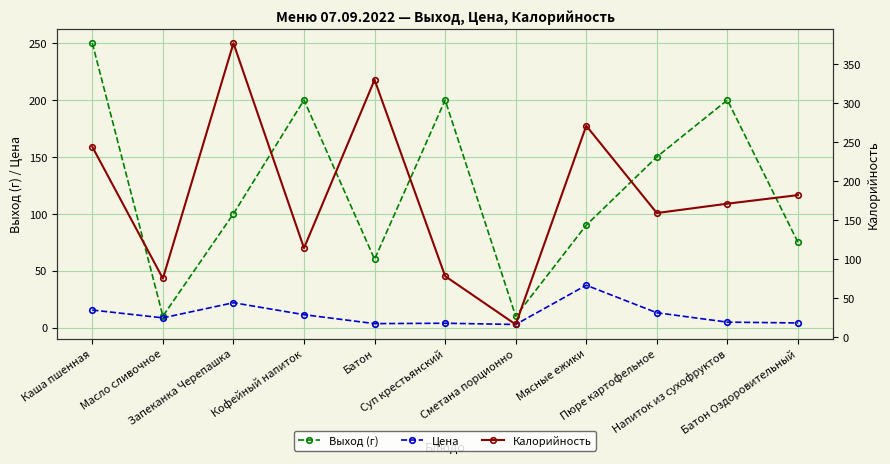

True or false: Калорийность and Цена intersect in this chart.

False